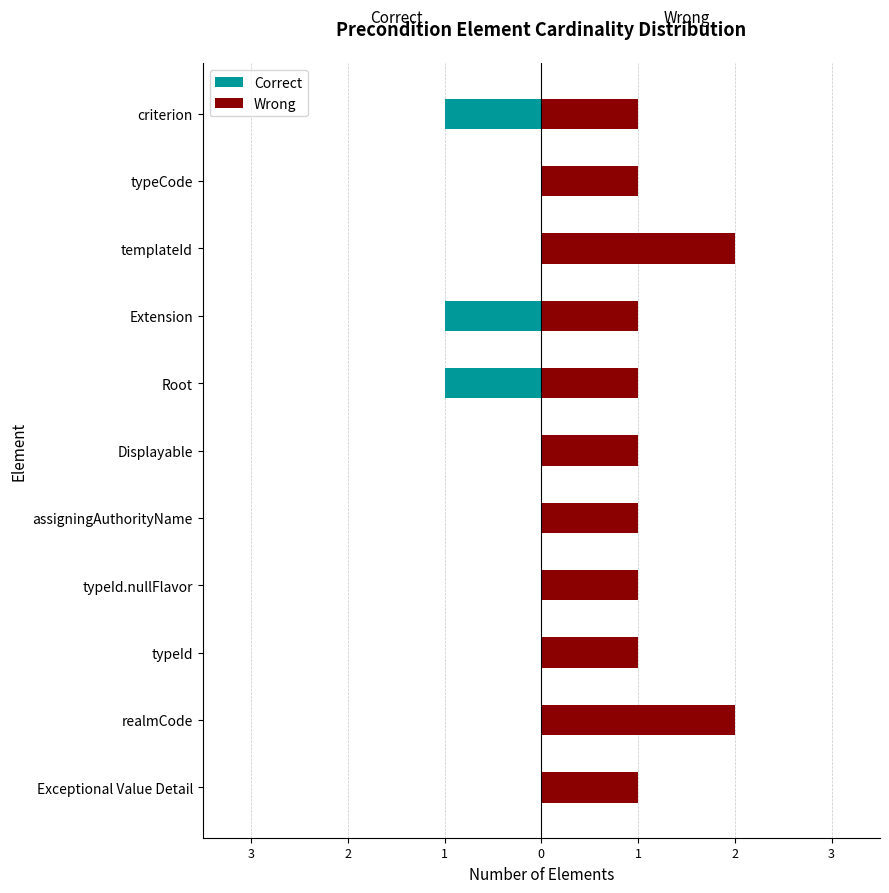

List the series in order of their overall mean, highest first.

Wrong, Correct